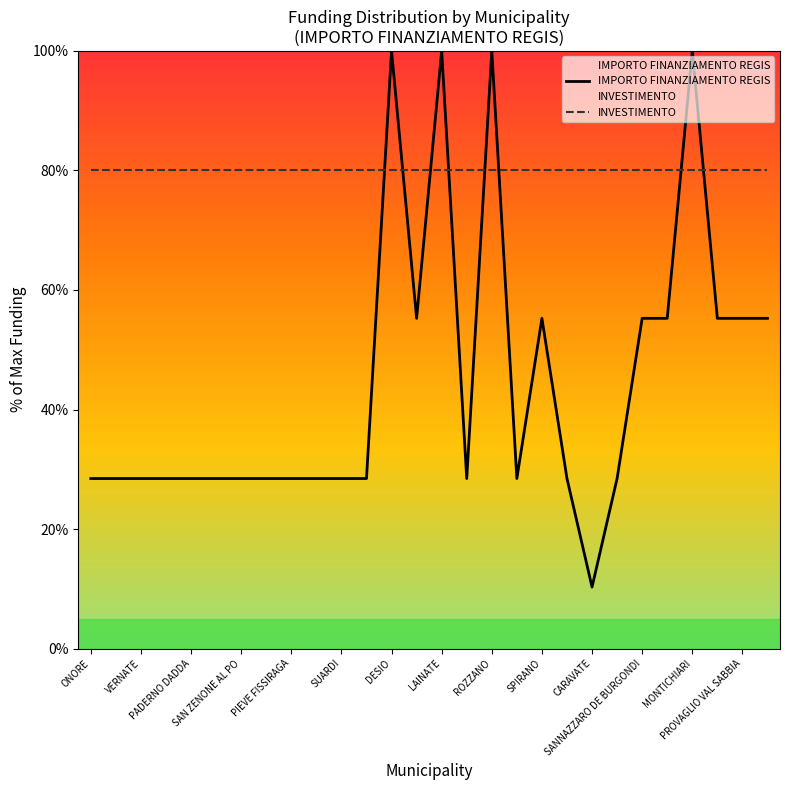

At SPIRANO, list the series in order from smallest to largest.

IMPORTO FINANZIAMENTO REGIS, INVESTIMENTO